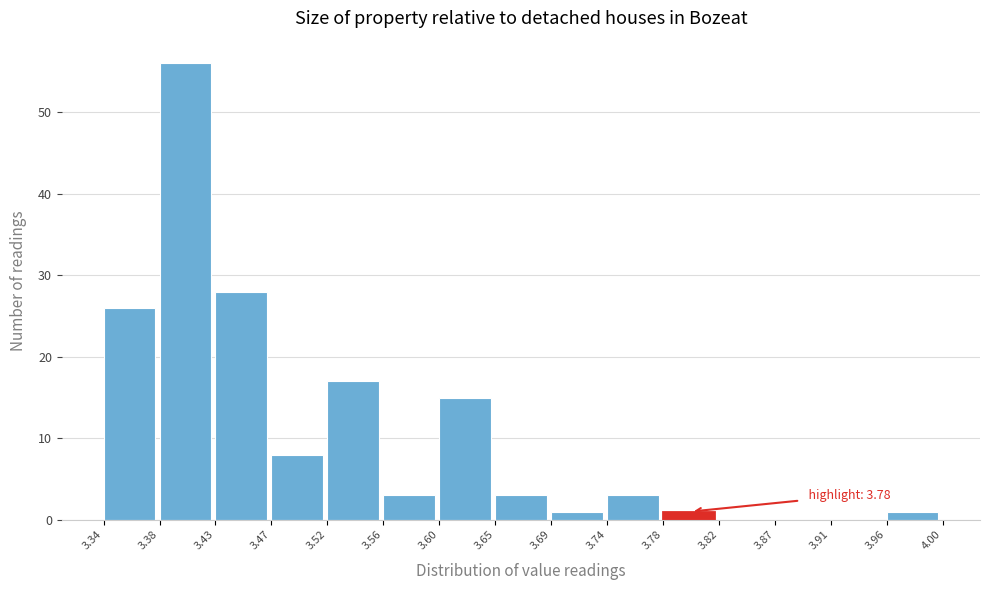

Which range on the x-axis has the tallest bar?

3.38 to 3.43